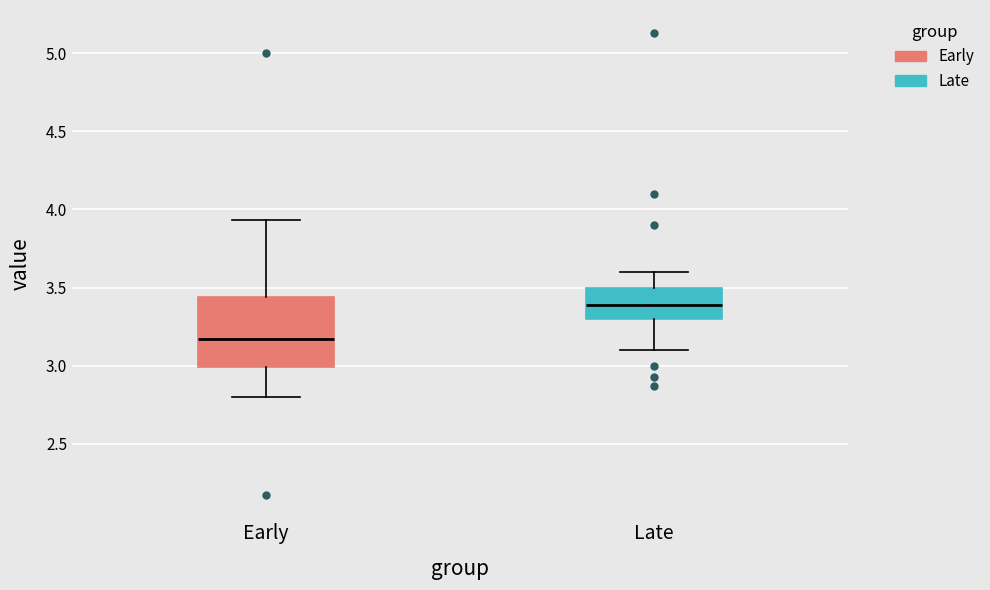

Reading left to right, read every box against the y-axis: the position of its median line, the range the box covers, and the ends of its whiskers. The values are not printed on the chart, so give them approximately, as read against the axis.

Early: median 3.15, box 3.00 to 3.45, whiskers 2.80 to 3.95
Late: median 3.40, box 3.30 to 3.50, whiskers 3.10 to 3.60